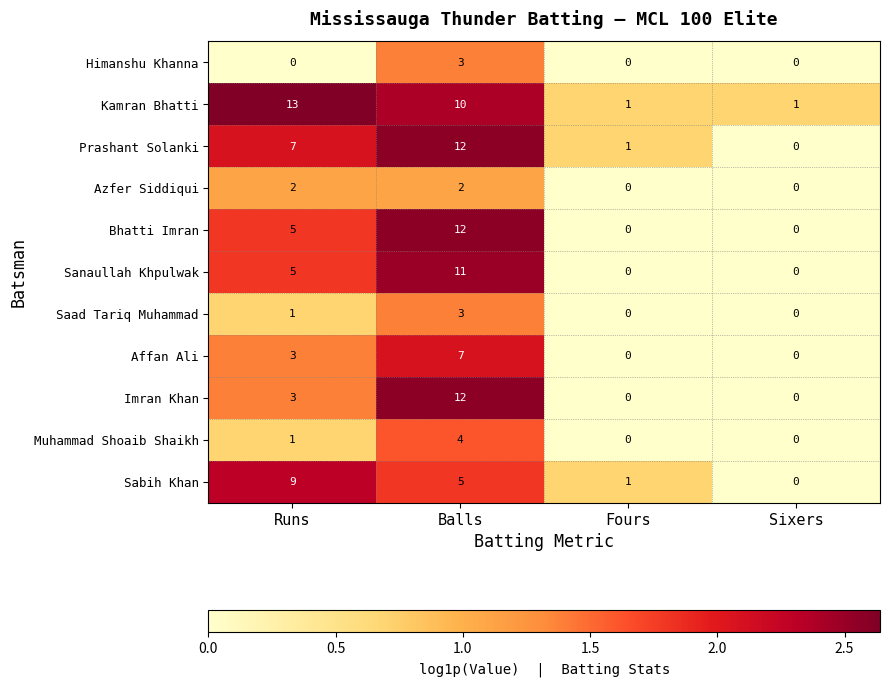

At which label is Affan Ali closest to 3?

Runs